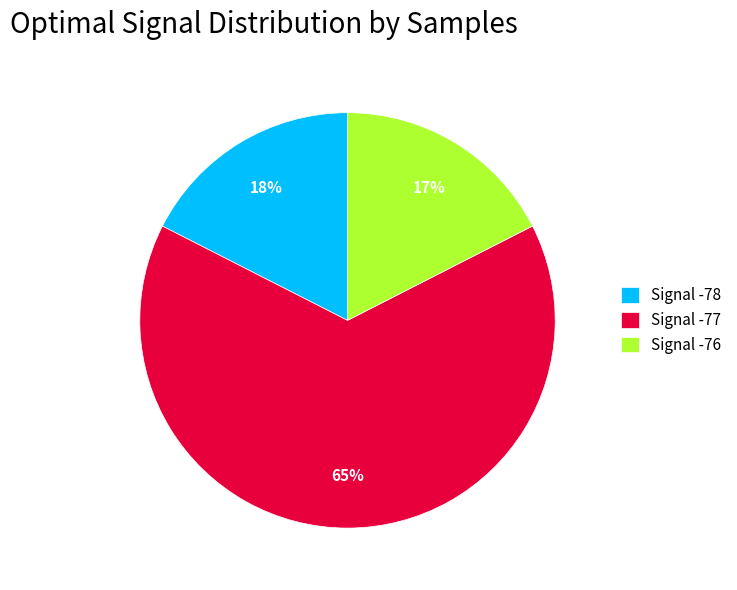

To the nearest percent, what is the average slice percentage?

33%